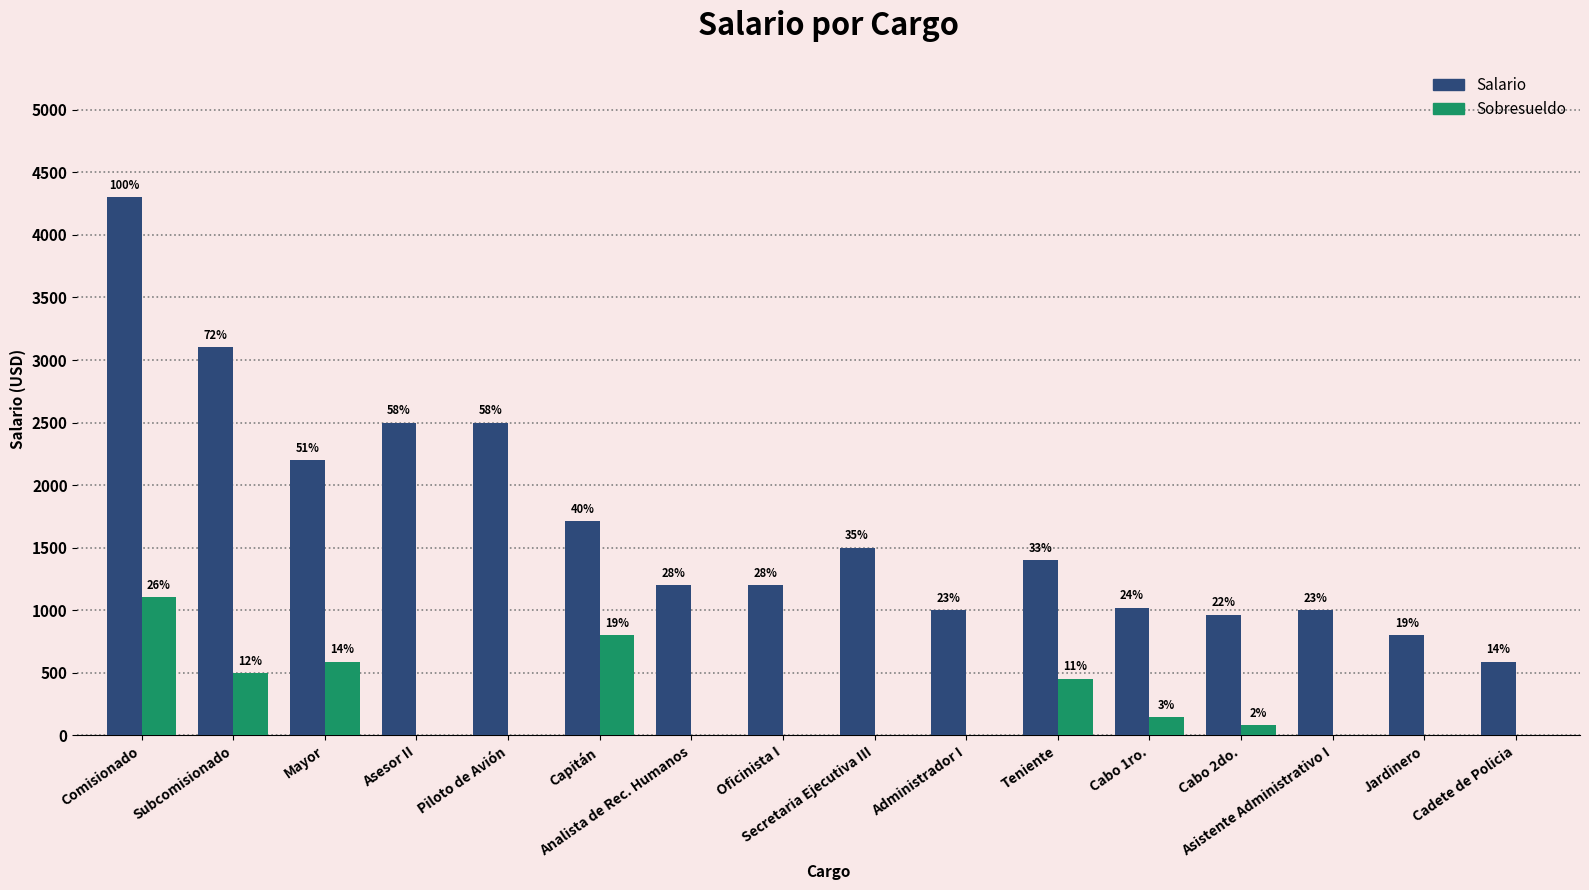

Are the bars grouped side by side (vs. stacked)?

Yes